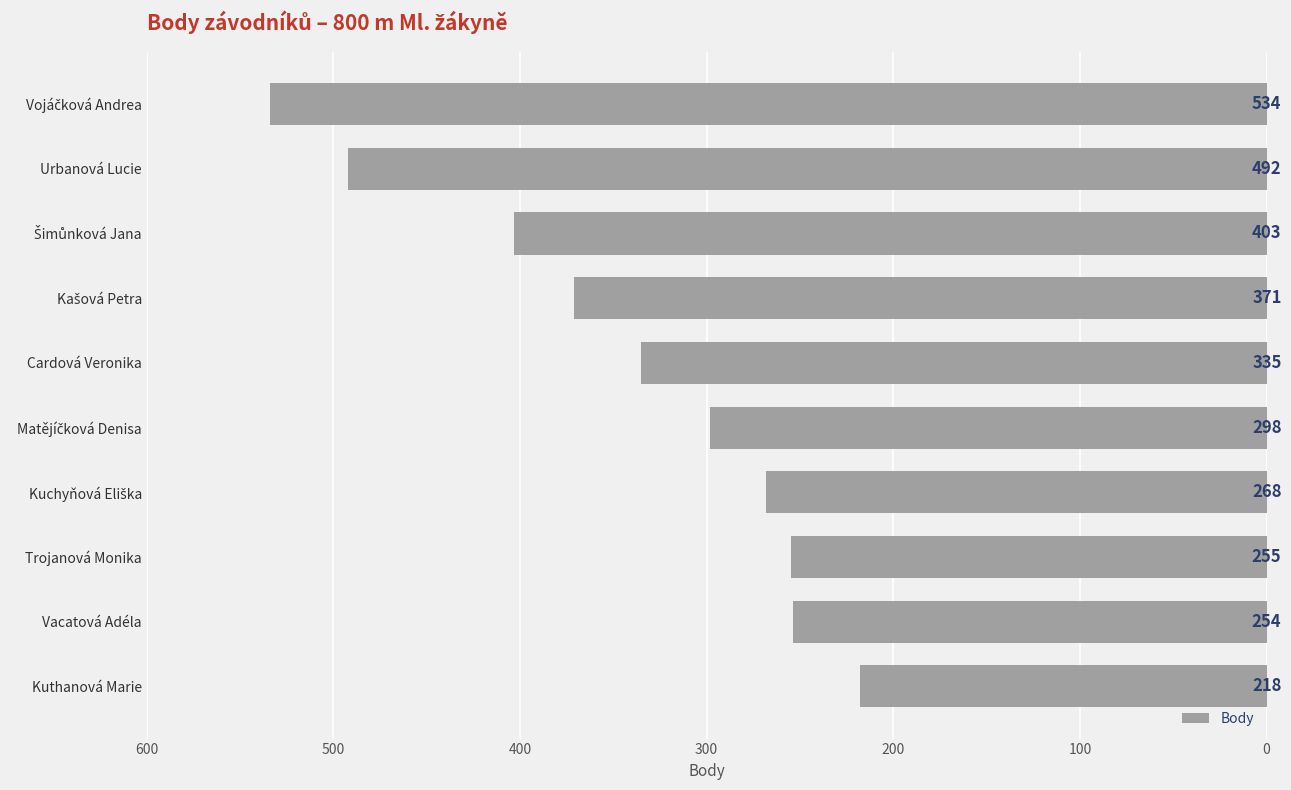

What is the minimum value shown in the chart?

218